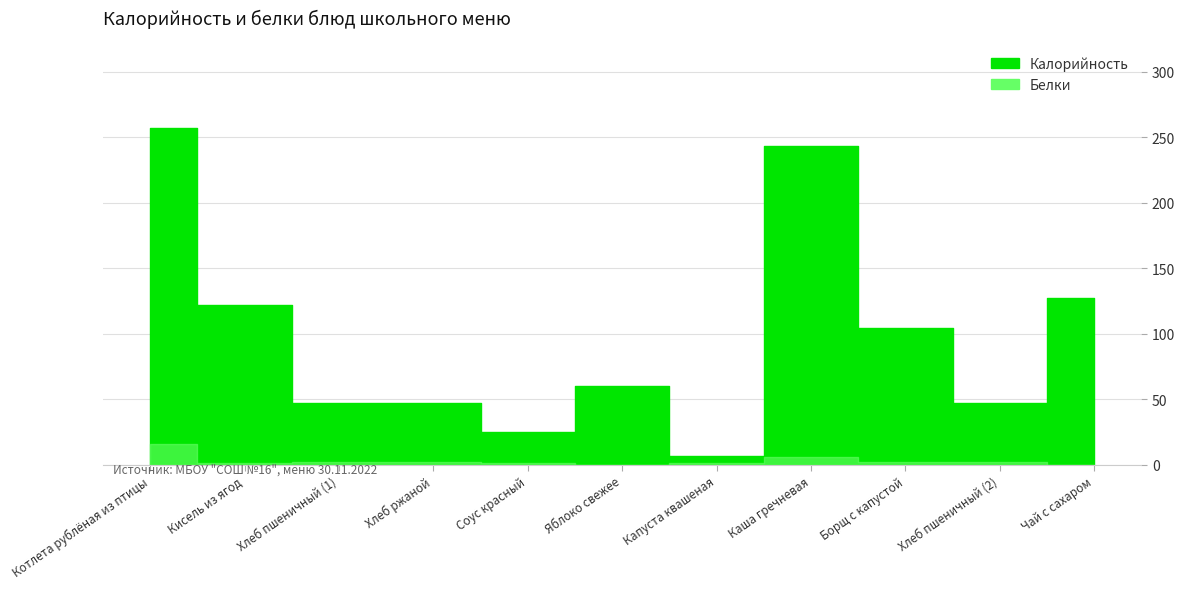

Is it true that Калорийность equals 257 at Котлета рублёная из птицы?

True